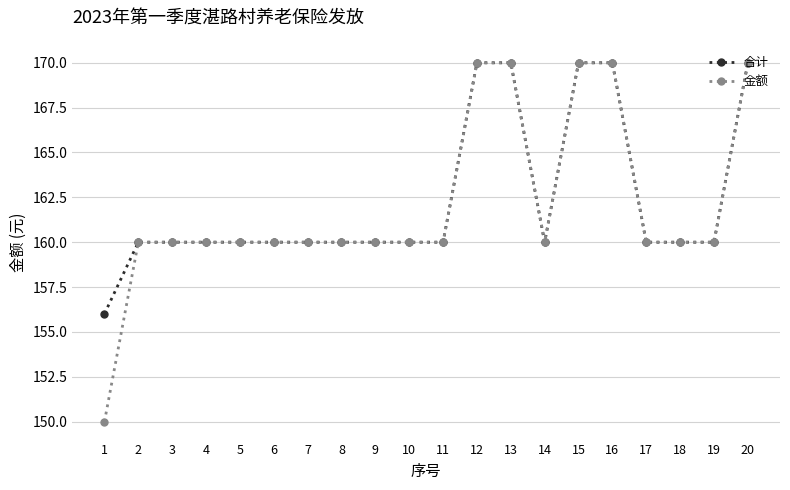

What value does the 金额 series have at 18?

160.0